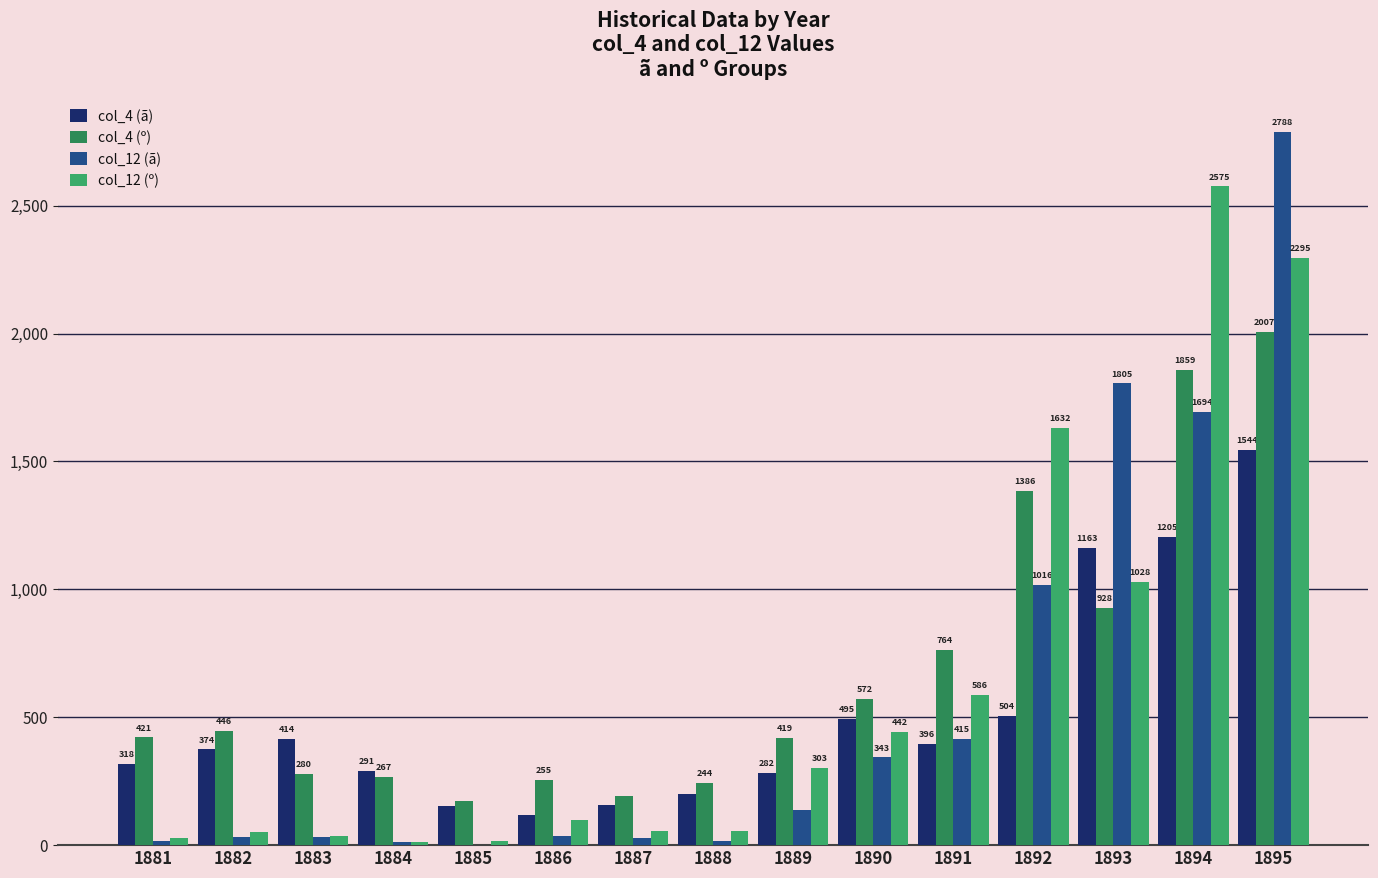

Which series has the widest spread of values?

col_12 (ã)